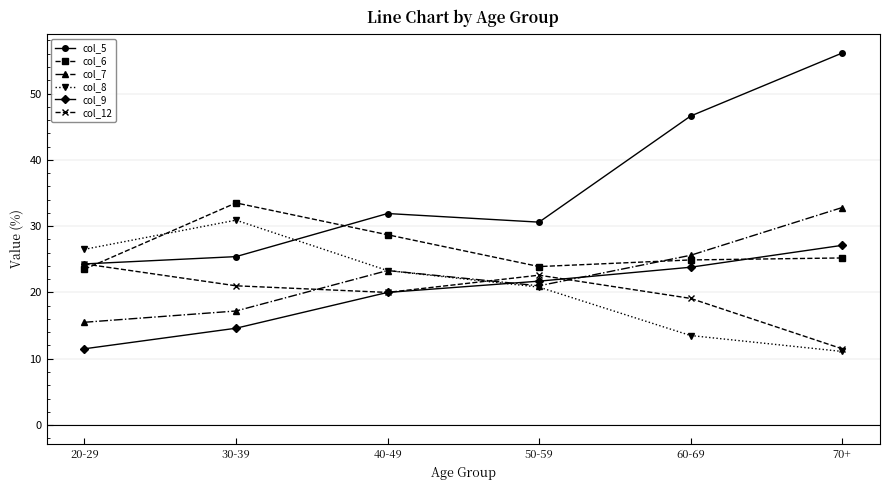

What is the total value across all series at 70+?

163.8